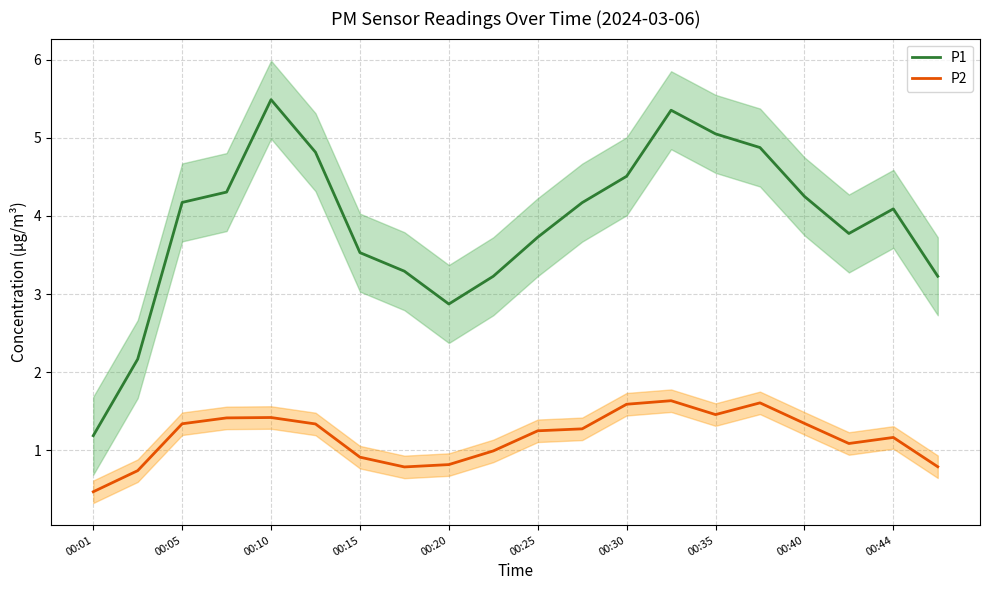

Is it true that P2 equals 0.8 at 00:20?

True